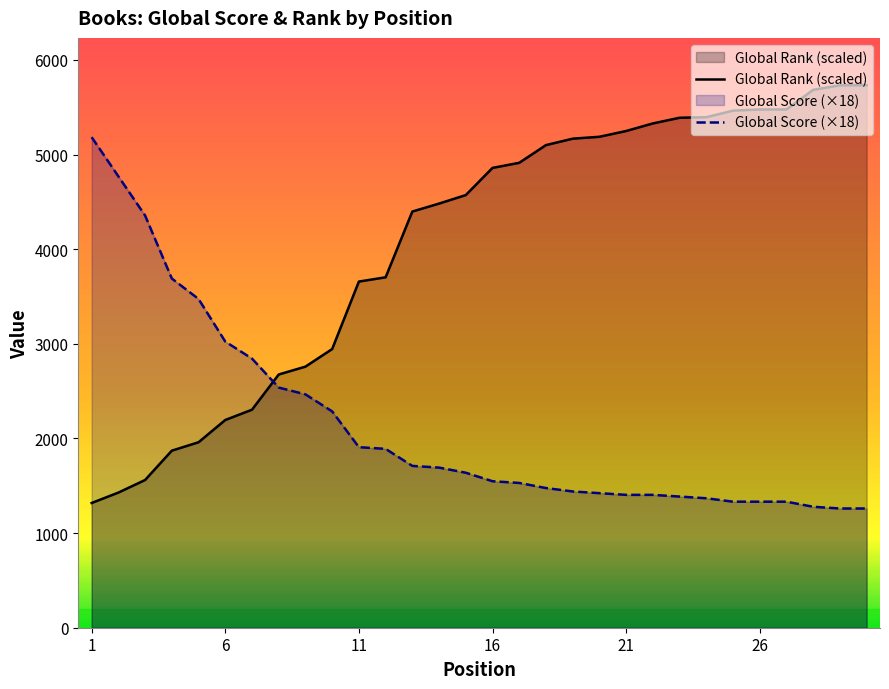

List the series in order of their peak value, highest first.

Global Rank (scaled), Global Score (×18)